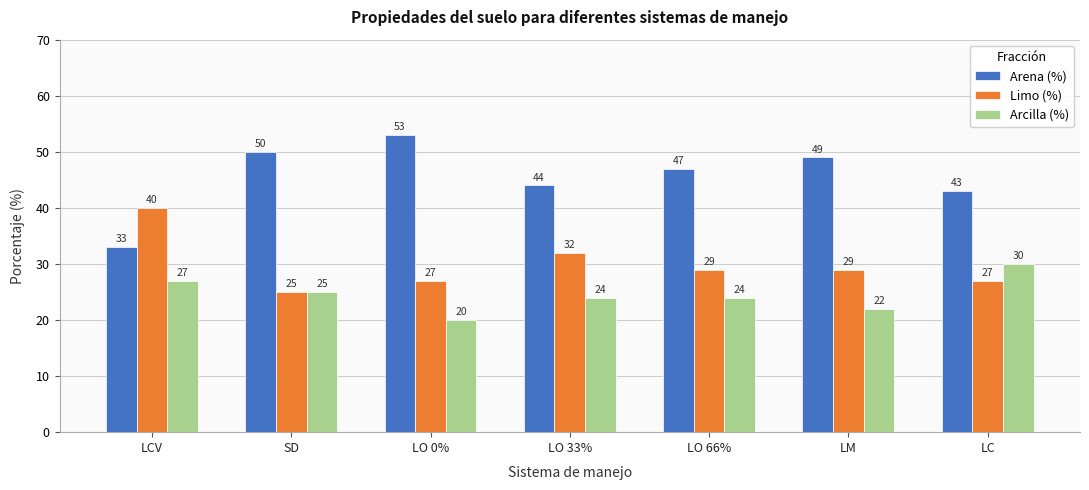

Reading right to left, list all the values displayed in this chart.

Arena (%): LC=43	LM=49	LO 66%=47	LO 33%=44	LO 0%=53	SD=50	LCV=33
Limo (%): LC=27	LM=29	LO 66%=29	LO 33%=32	LO 0%=27	SD=25	LCV=40
Arcilla (%): LC=30	LM=22	LO 66%=24	LO 33%=24	LO 0%=20	SD=25	LCV=27